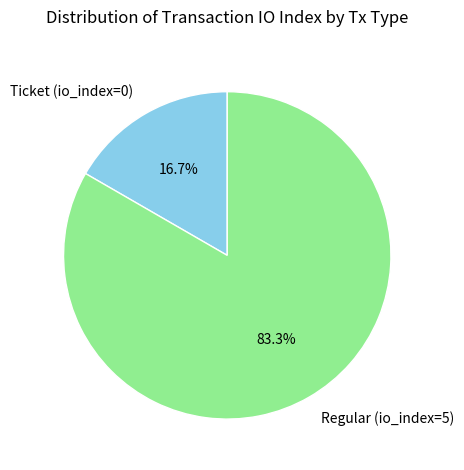

Which has a higher value, Regular (io_index=5) or Ticket (io_index=0)?

Regular (io_index=5)